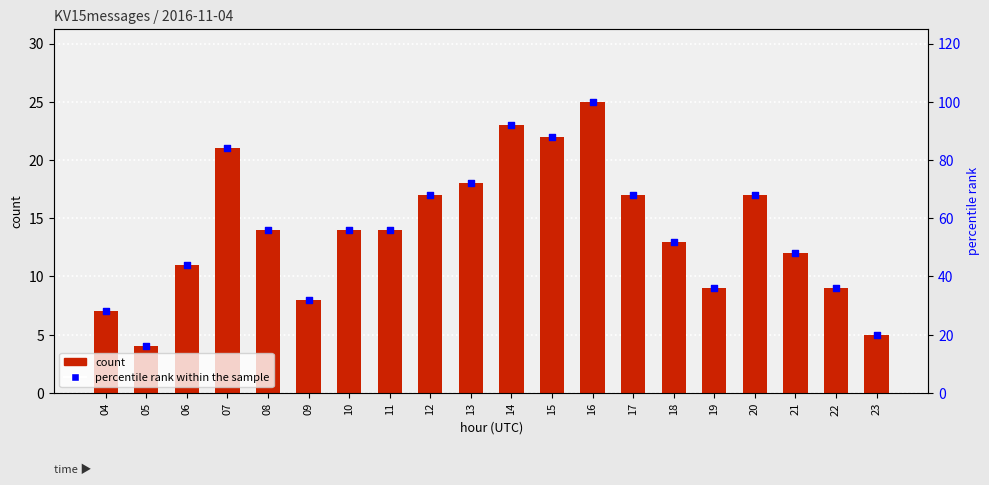

Which series has the widest spread of Y values?

percentile rank within the sample